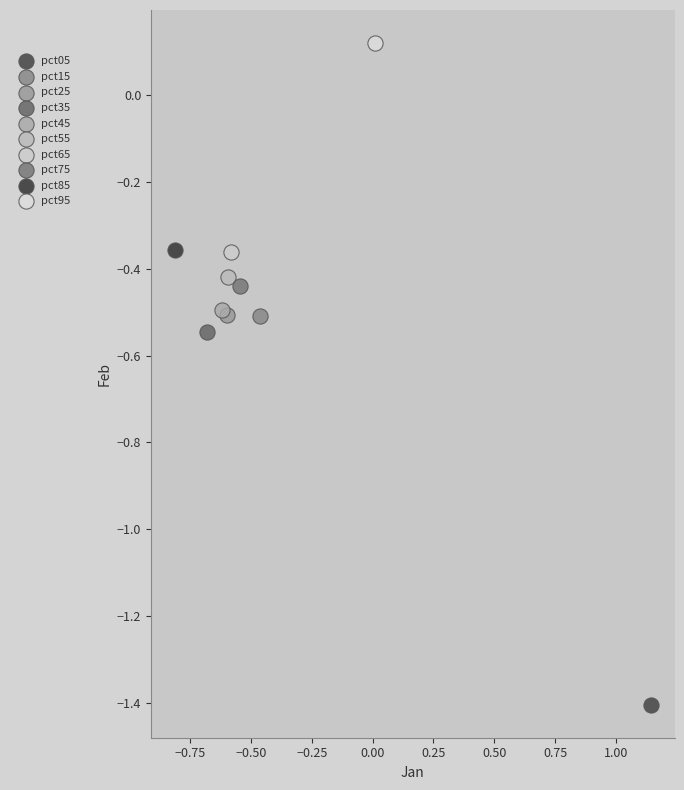

What are all the series names shown in the legend?

pct05, pct15, pct25, pct35, pct45, pct55, pct65, pct75, pct85, pct95